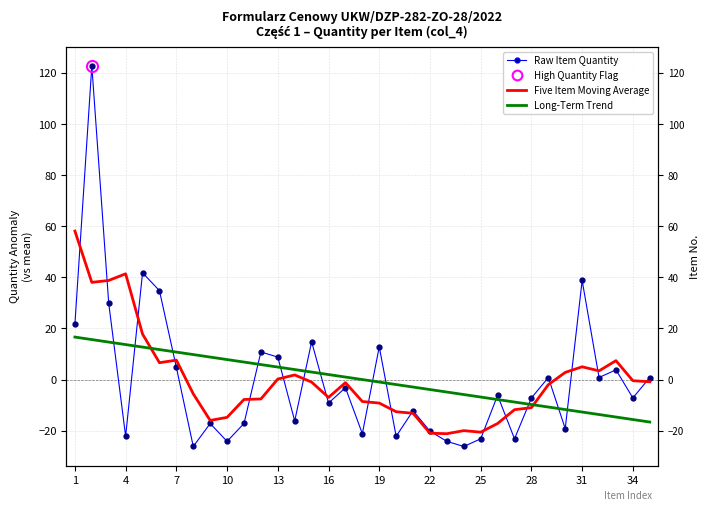

True or false: Five Item Moving Average and Raw Item Quantity cross at least once.

True